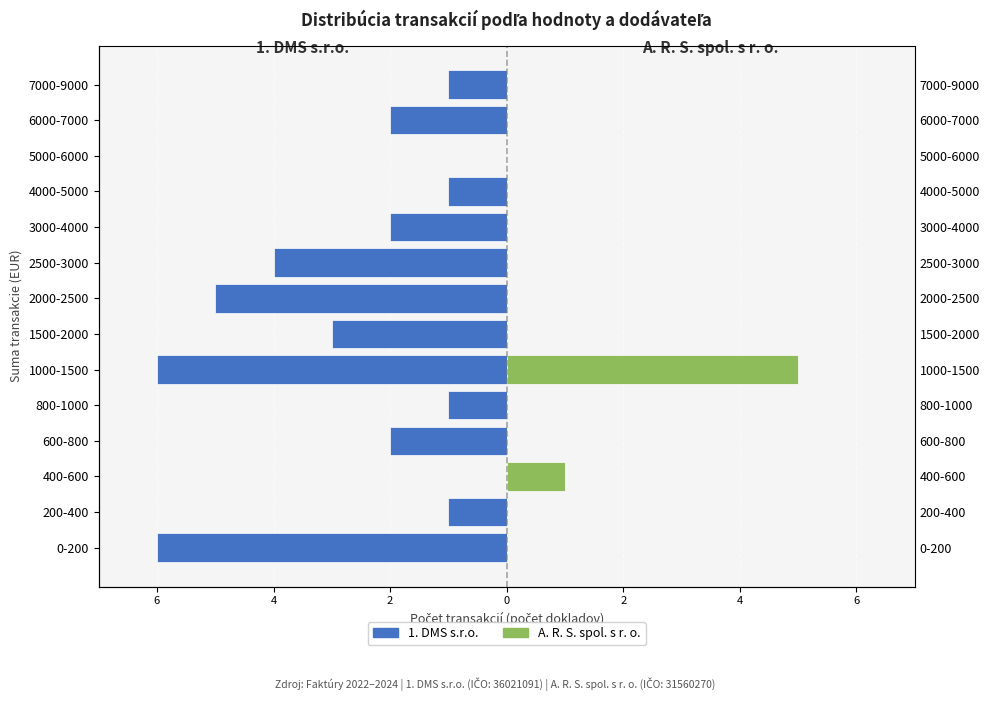

Are the bars grouped side by side (vs. stacked)?

Yes